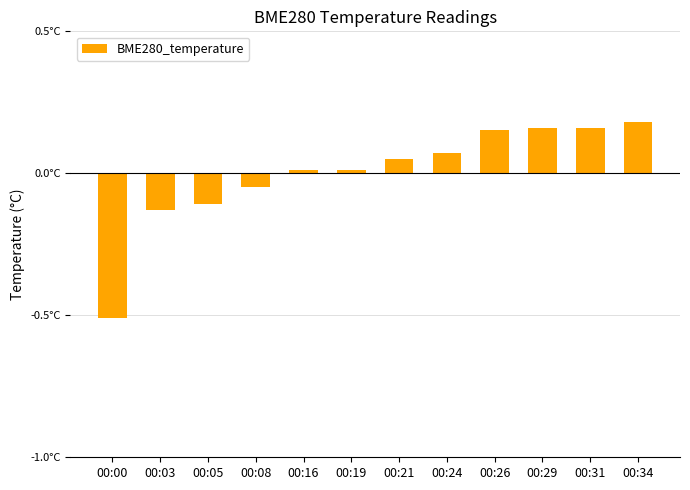

Reading left to right, extract all data points from this chart.

00:00=-0.5	00:03=-0.1	00:05=-0.1	00:08=-0.0	00:16=0.0	00:19=0.0	00:21=0.1	00:24=0.1	00:26=0.2	00:29=0.2	00:31=0.2	00:34=0.2